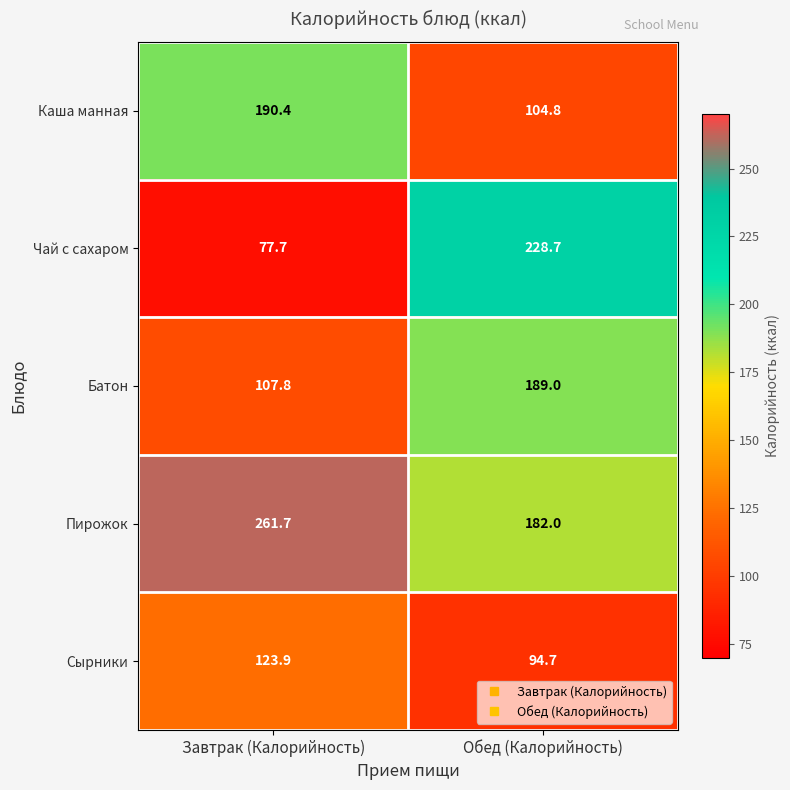

Is it true that Батон equals 46.0 at Завтрак (Калорийность)?

False